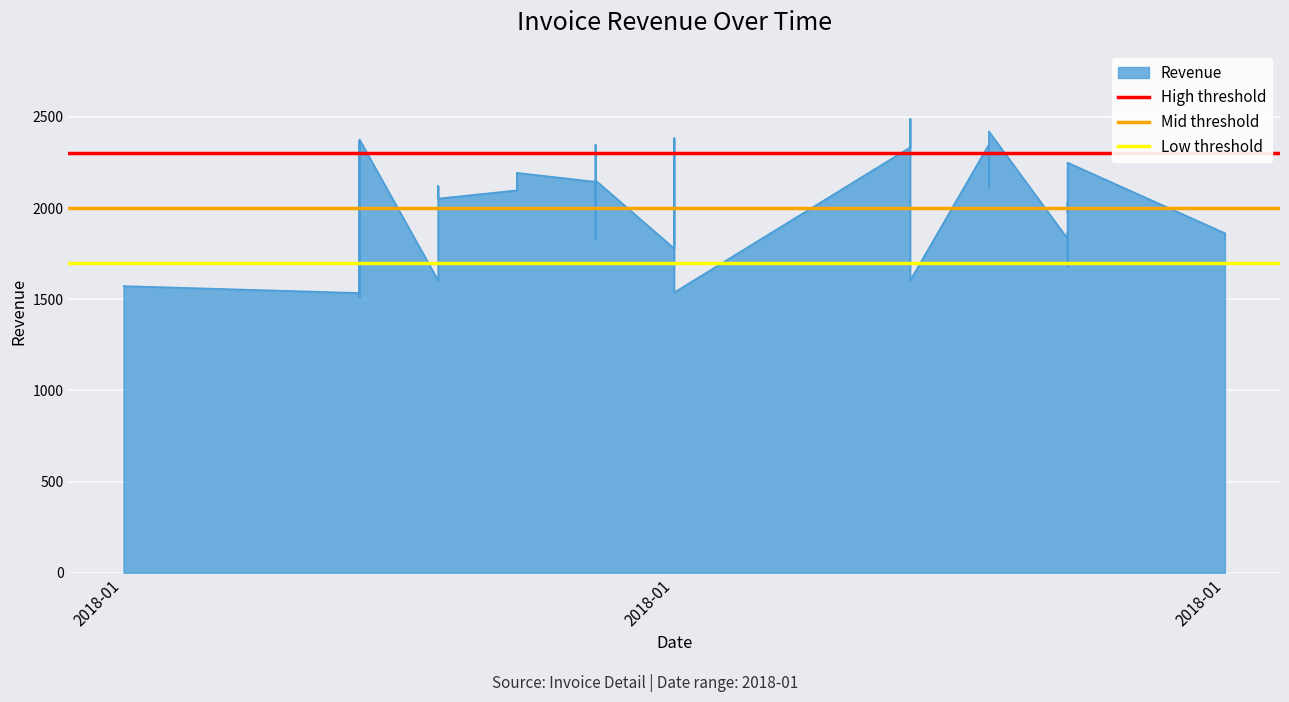

Which series has the largest total across all categories?

High threshold